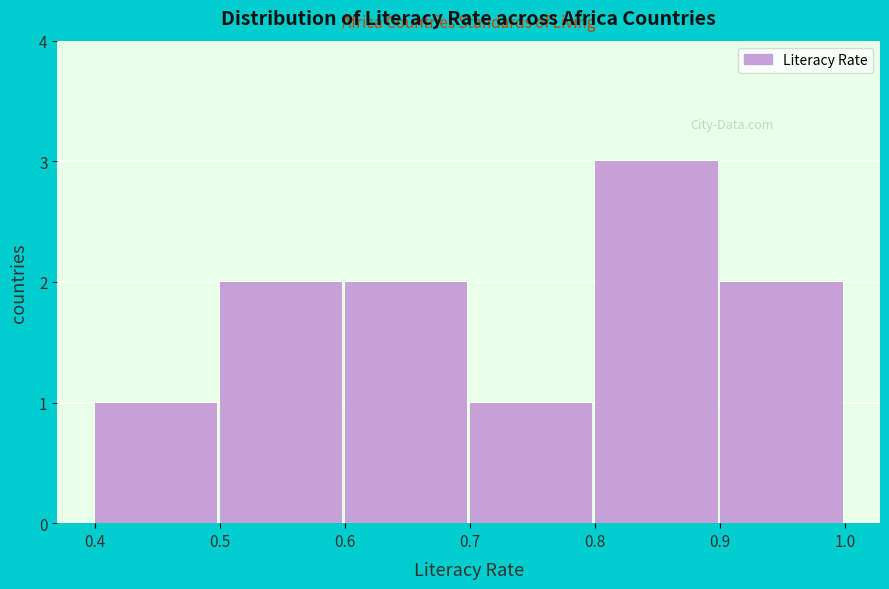

Reading left to right, list every bar in this chart as the range it spans on the x-axis followed by its height. The values are not printed on the chart, so give them approximately, as read against the axis.

0.4 to 0.5: 1
0.5 to 0.6: 2
0.6 to 0.7: 2
0.7 to 0.8: 1
0.8 to 0.9: 3
0.9 to 1.0: 2